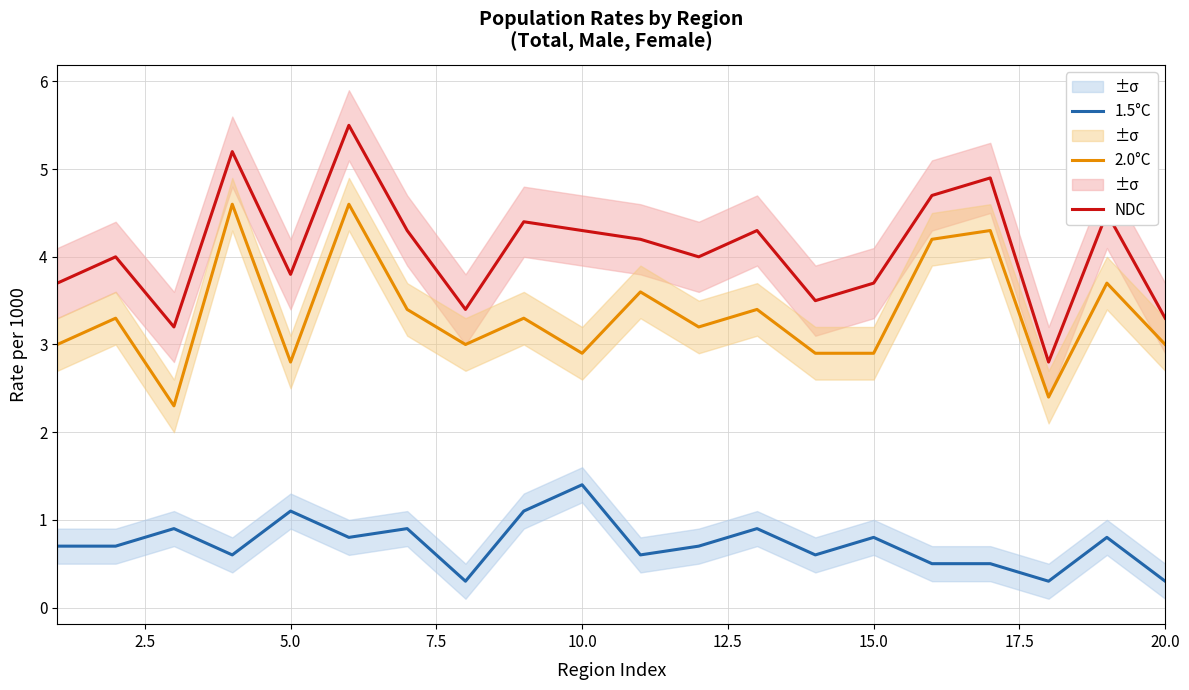

True or false: NDC and 1.5°C cross at least once.

False